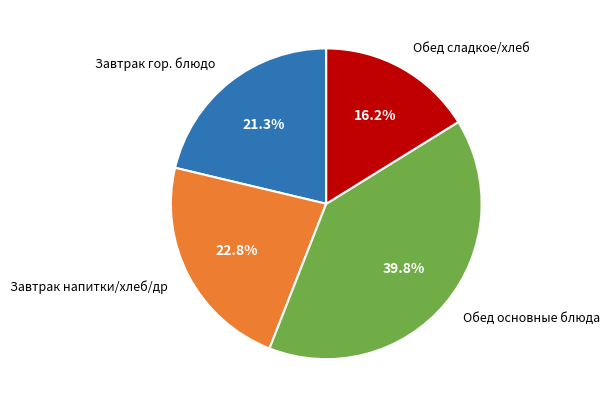

Which slice is the largest?

Обед основные блюда